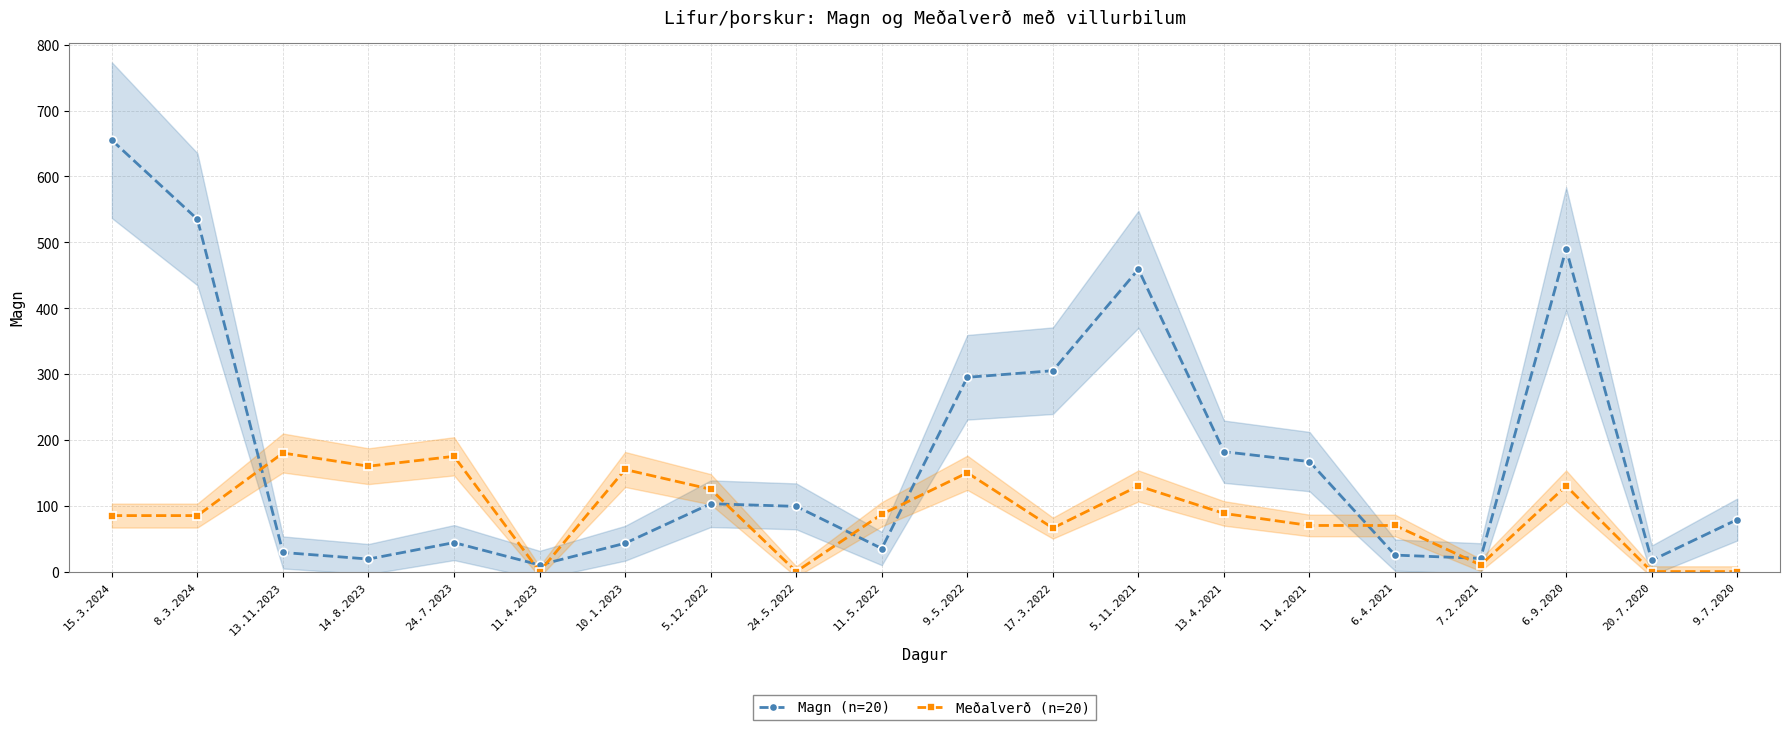

Reading left to right, transcribe all the data shown in this chart.

Magn (n=20): 15.3.2024=655.0	8.3.2024=535.0	13.11.2023=29.0	14.8.2023=19.0	24.7.2023=44.0	11.4.2023=10.0	10.1.2023=43.0	5.12.2022=103.0	24.5.2022=99.0	11.5.2022=35.0	9.5.2022=295.0	17.3.2022=305.0	5.11.2021=459.0	13.4.2021=182.0	11.4.2021=167.0	6.4.2021=25.0	7.2.2021=20.0	6.9.2020=490.0	20.7.2020=17.0	9.7.2020=79.0
Meðalverð (n=20): 15.3.2024=85.0	8.3.2024=85.0	13.11.2023=180.0	14.8.2023=160.0	24.7.2023=175.0	11.4.2023=0.0	10.1.2023=155.0	5.12.2022=125.0	24.5.2022=0.0	11.5.2022=87.0	9.5.2022=150.0	17.3.2022=66.0	5.11.2021=130.0	13.4.2021=88.3	11.4.2021=70.0	6.4.2021=70.0	7.2.2021=10.0	6.9.2020=130.0	20.7.2020=0.0	9.7.2020=0.0